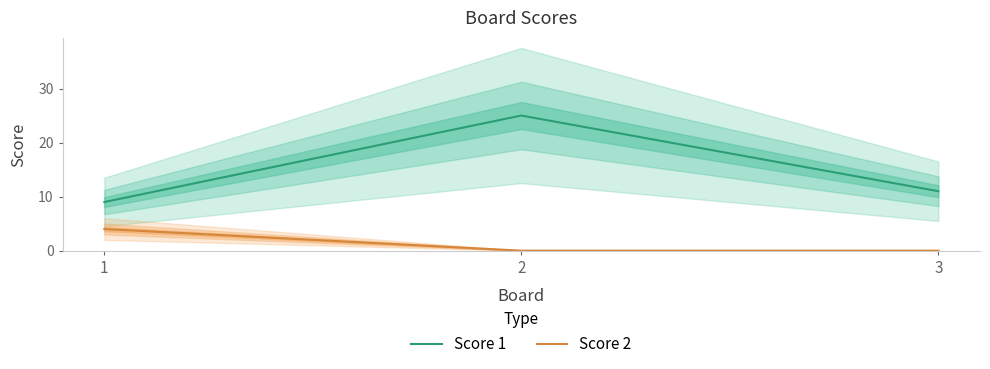

True or false: Score 2 has a value of 2 at 2.

False